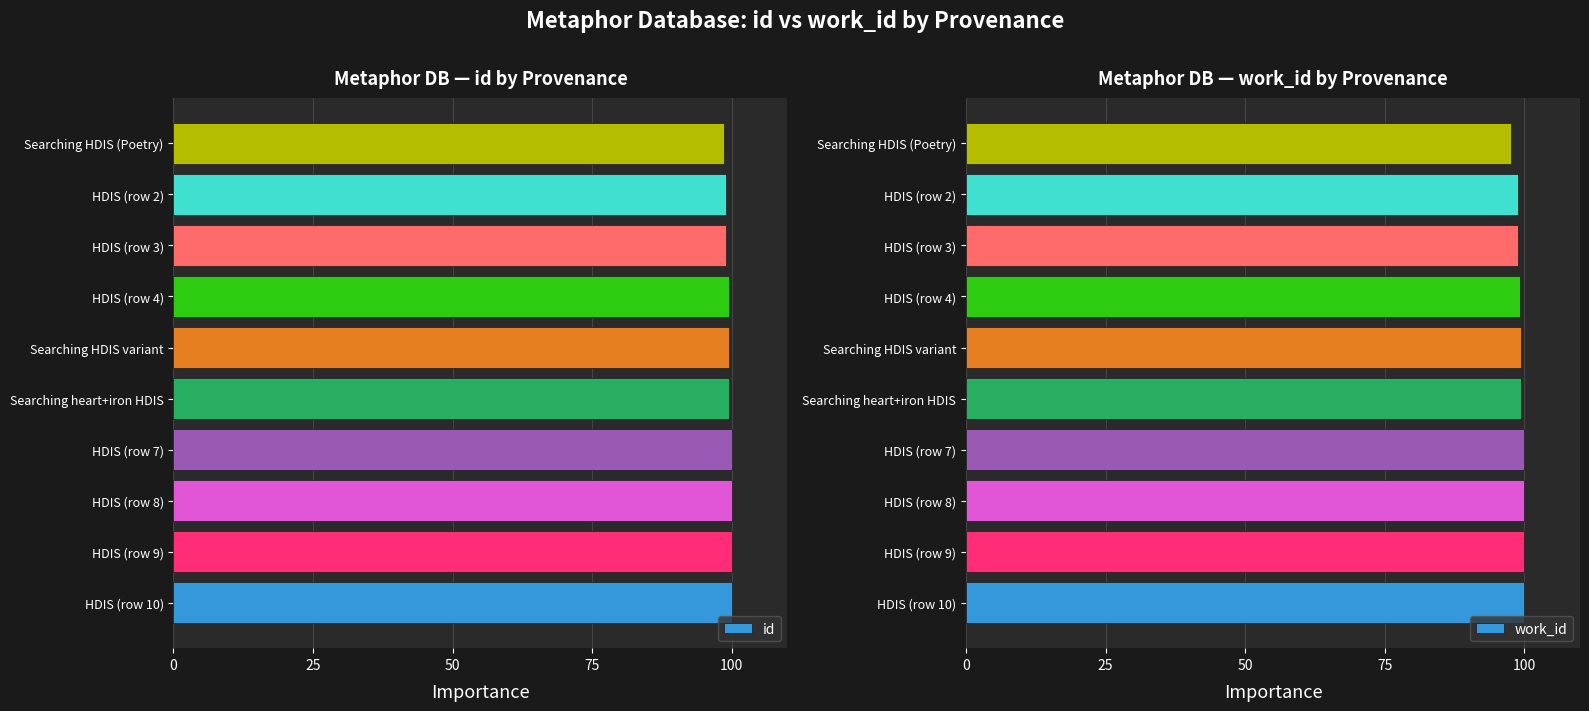

What is the sum of all id values?

995.1